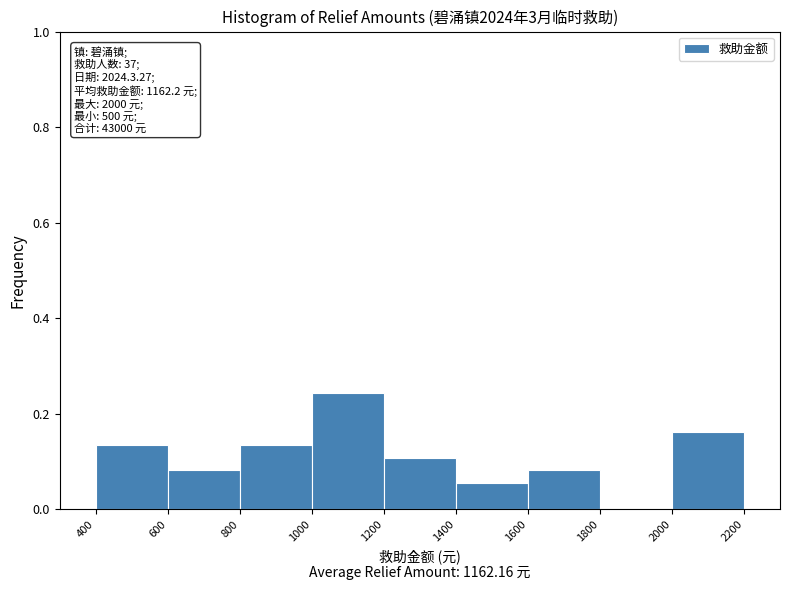

Over which range of the x-axis is the bar tallest?

1000 to 1200